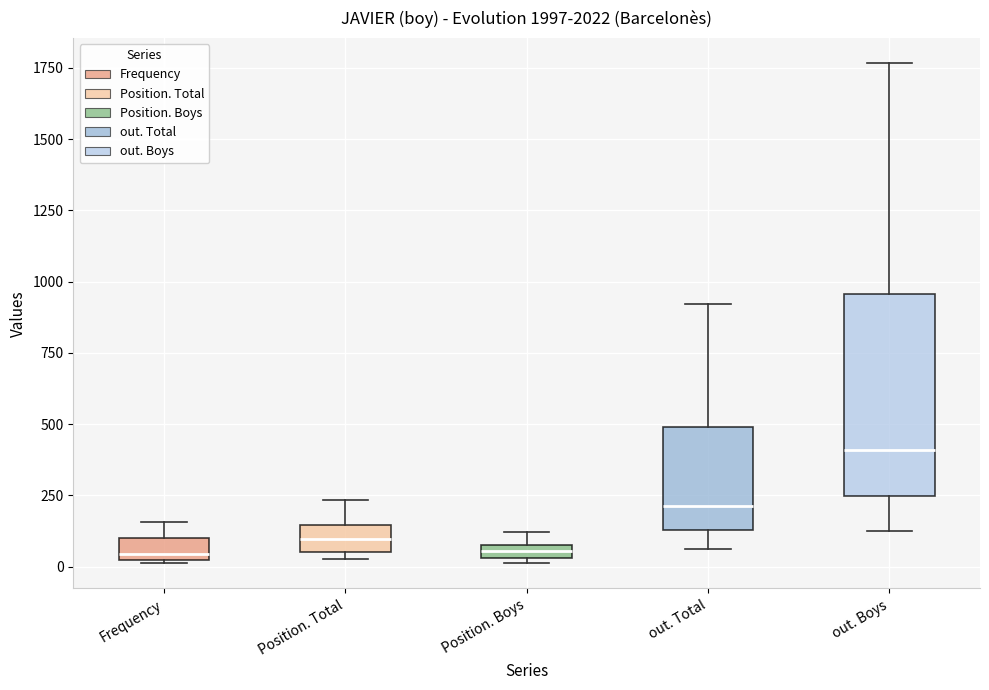

Which box is the tallest, from its lower edge to its upper edge?

out. Boys